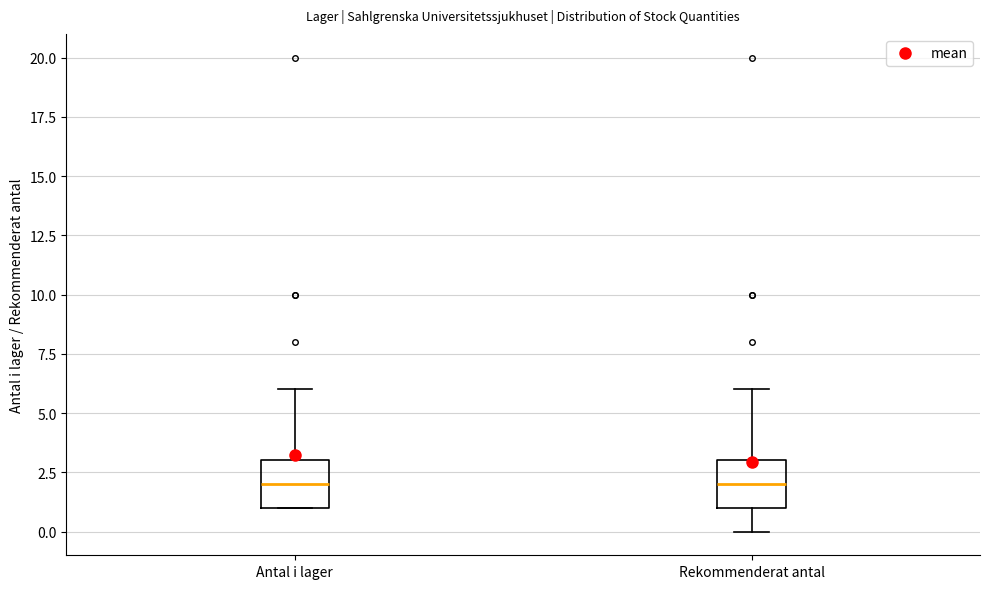

Reading left to right, transcribe this box plot: for each box, give where its median line is, the range the box spans, and where its two whiskers end, as read against the y-axis. The values are not printed on the chart, so give them approximately, as read against the axis.

Antal i lager: median 2, box 1 to 3, whiskers 1 to 6
Rekommenderat antal: median 2, box 1 to 3, whiskers 0 to 6